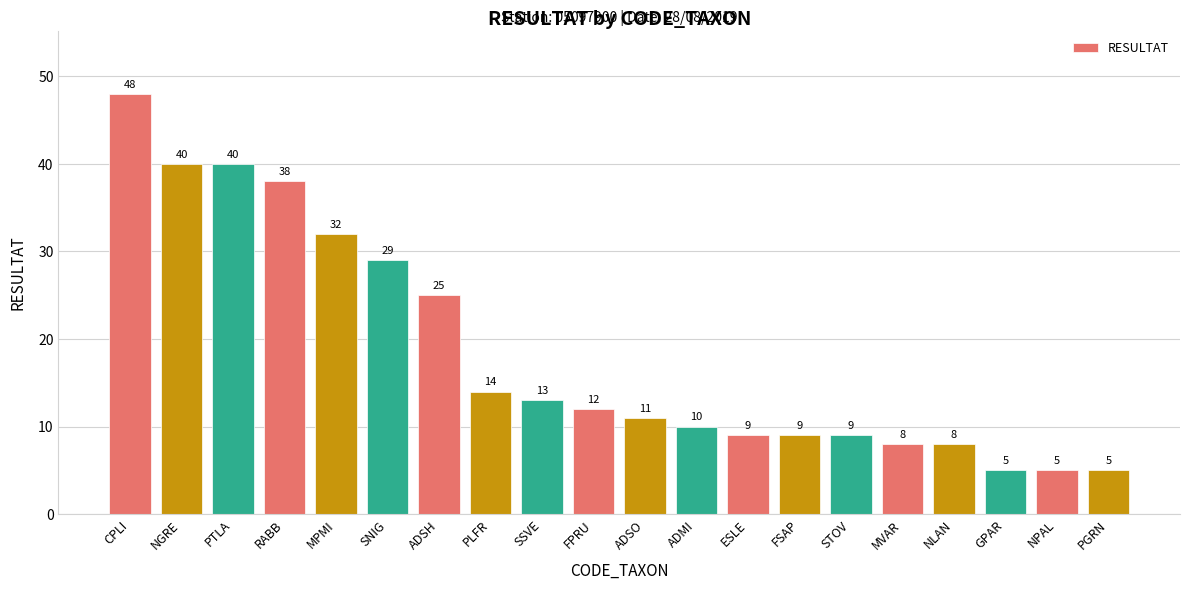

Reading right to left, extract all data points from this chart.

5	5	5	8	8	9	9	9	10	11	12	13	14	25	29	32	38	40	40	48